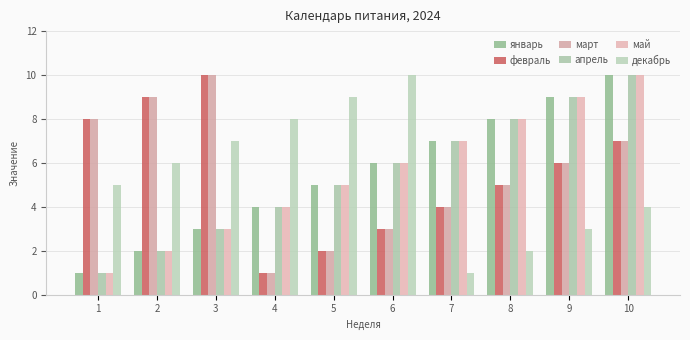

How many categories are shown in the chart?

10